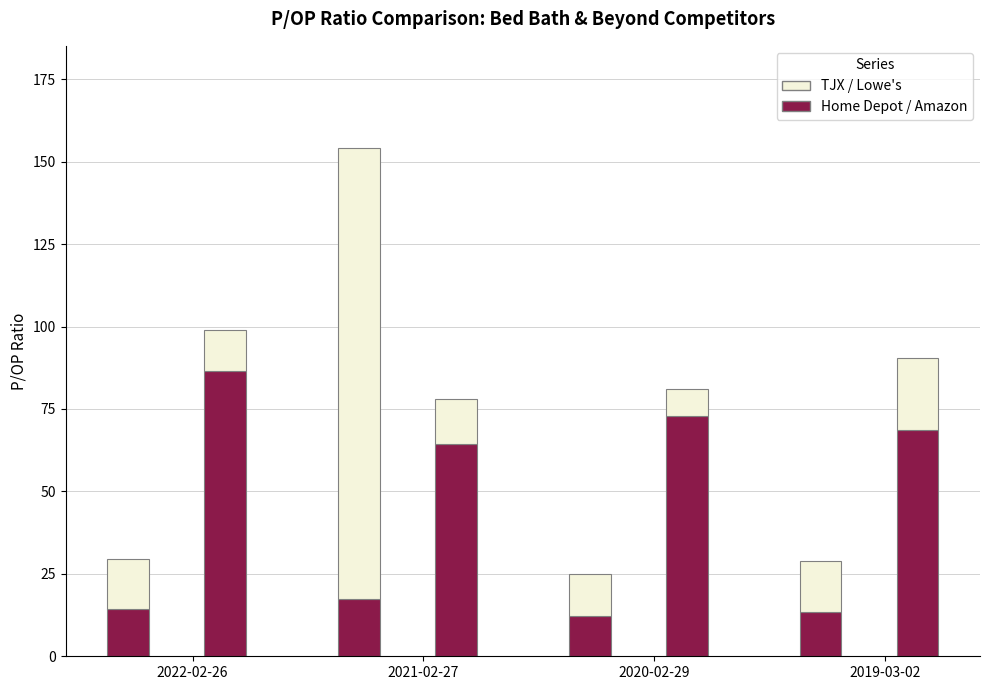

Is the value of Lowe's Cos. Inc. at 2019-03-02 greater than the value of TJX Cos. Inc. at 2021-02-27?

No